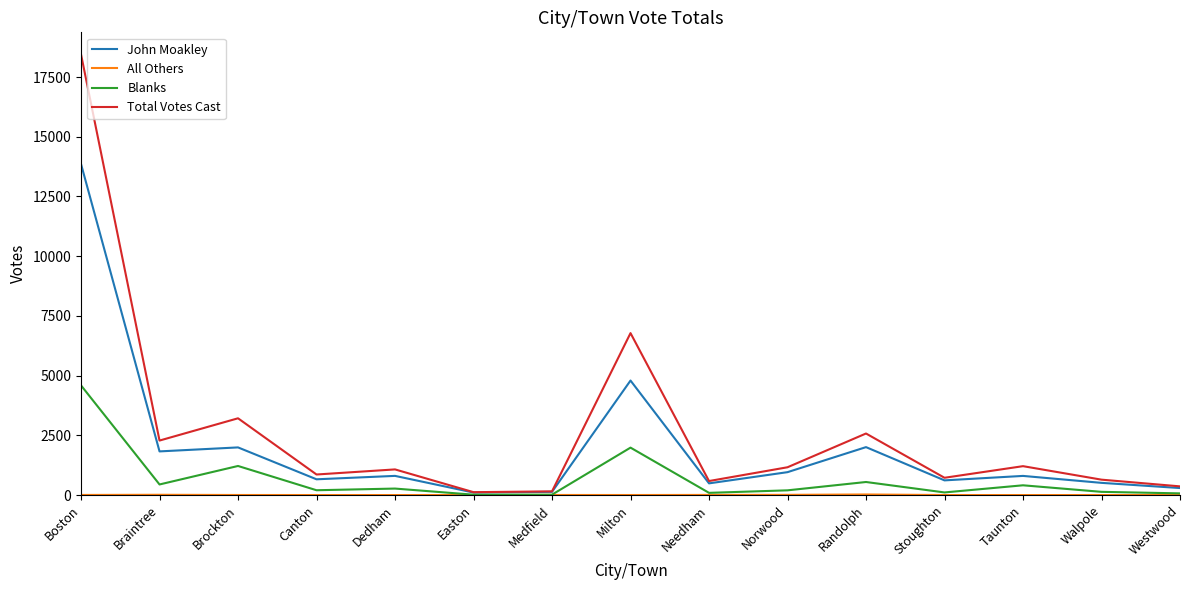

At which category is the sum across all series the highest?

Boston